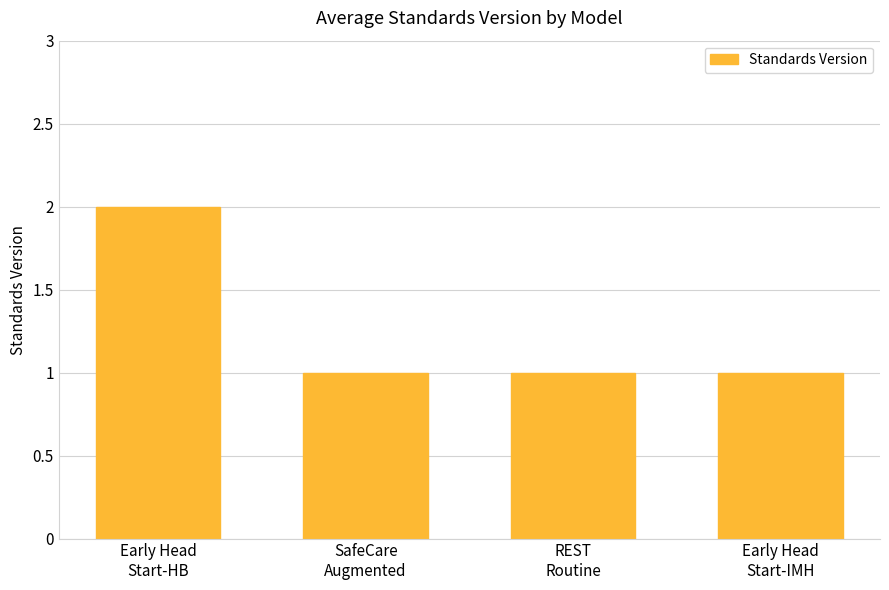

Between Early Head
Start-IMH and Early Head
Start-HB, which is larger?

Early Head
Start-HB